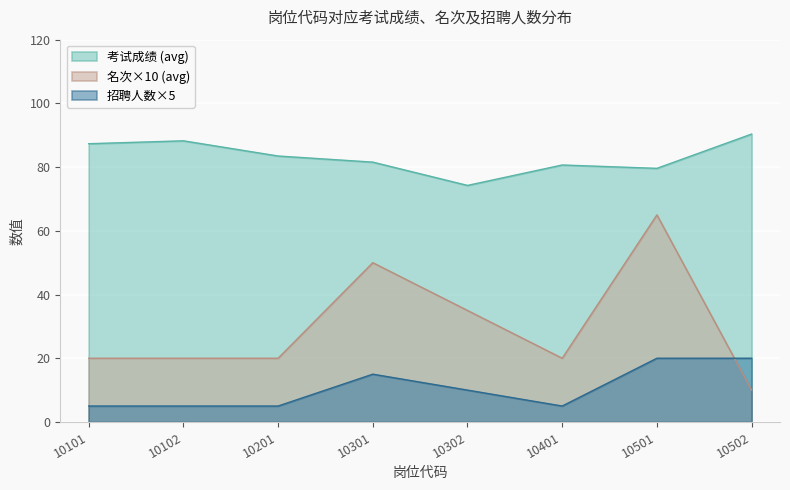

Count the number of categories in the chart.

8